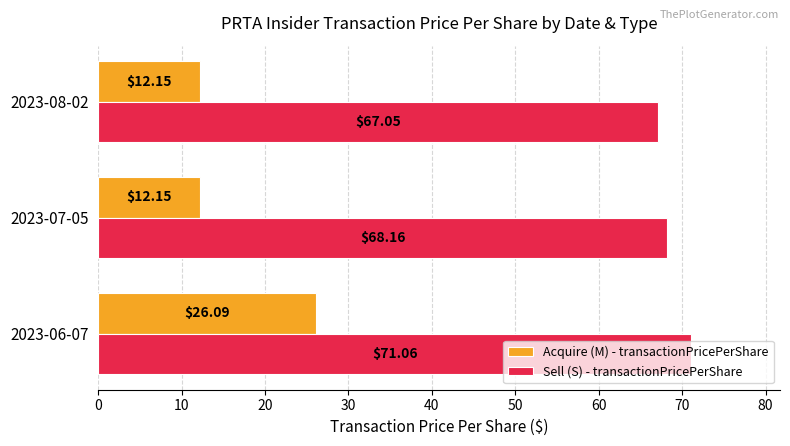

List the series in order of their peak value, highest first.

Sell (S) - transactionPricePerShare, Acquire (M) - transactionPricePerShare